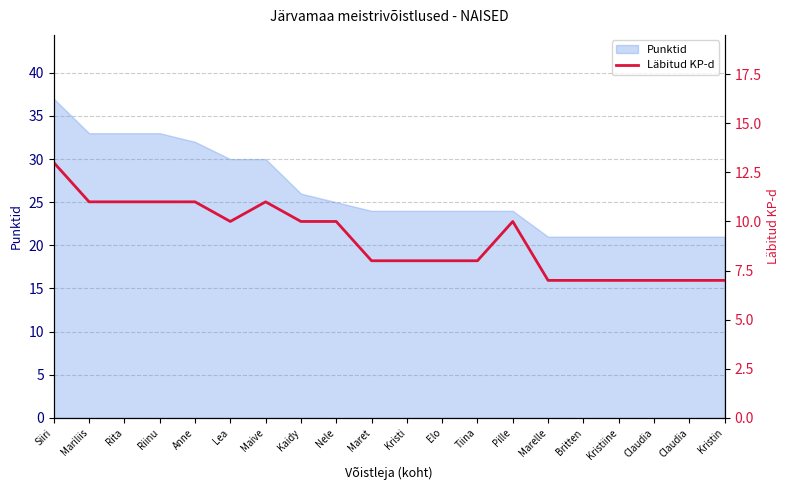

What is the average value?

9